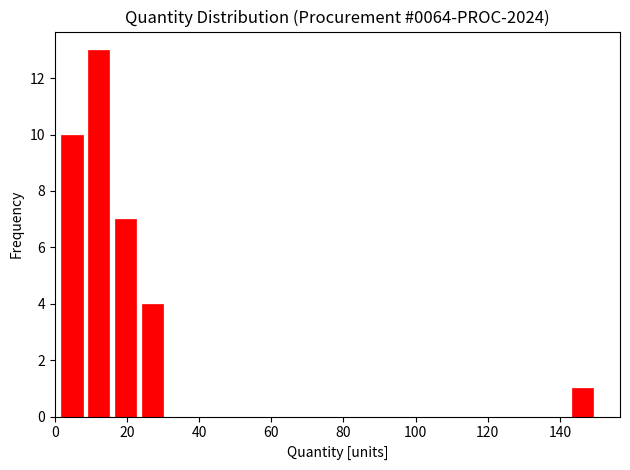

Around what value on the x-axis is the tallest bar? Give the approximate position of its centre, as read against the axis.

12